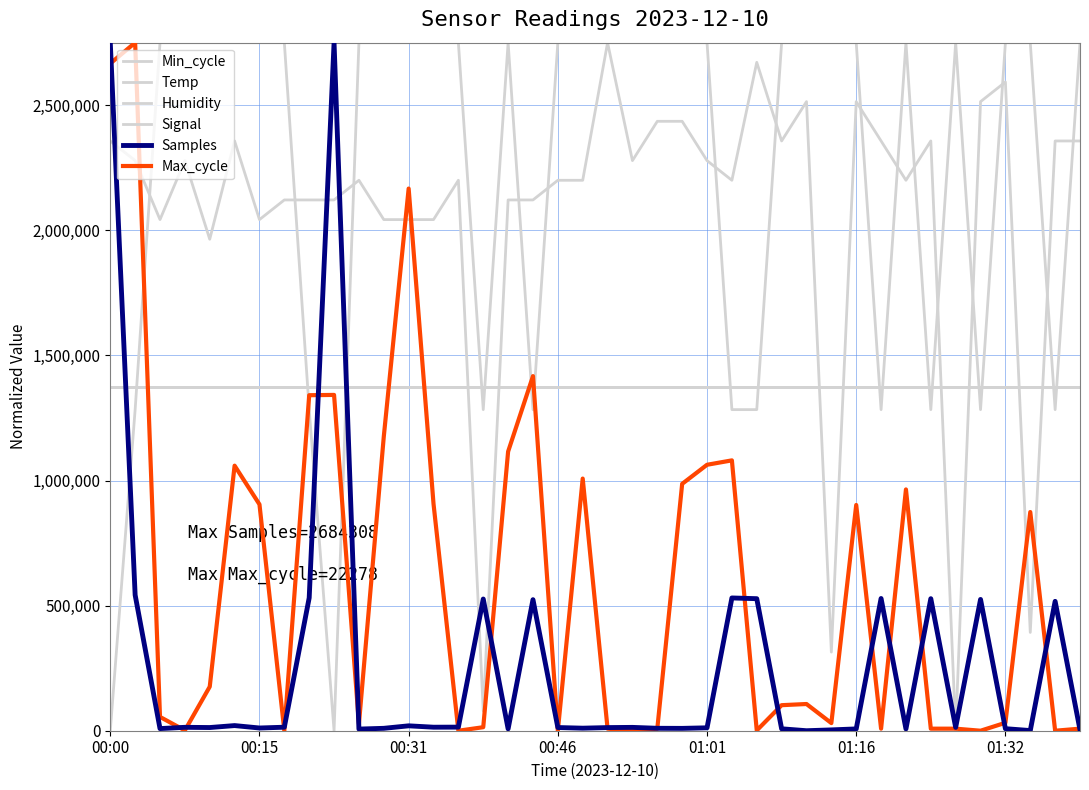

Is this an area chart (filled region under the line)?

No